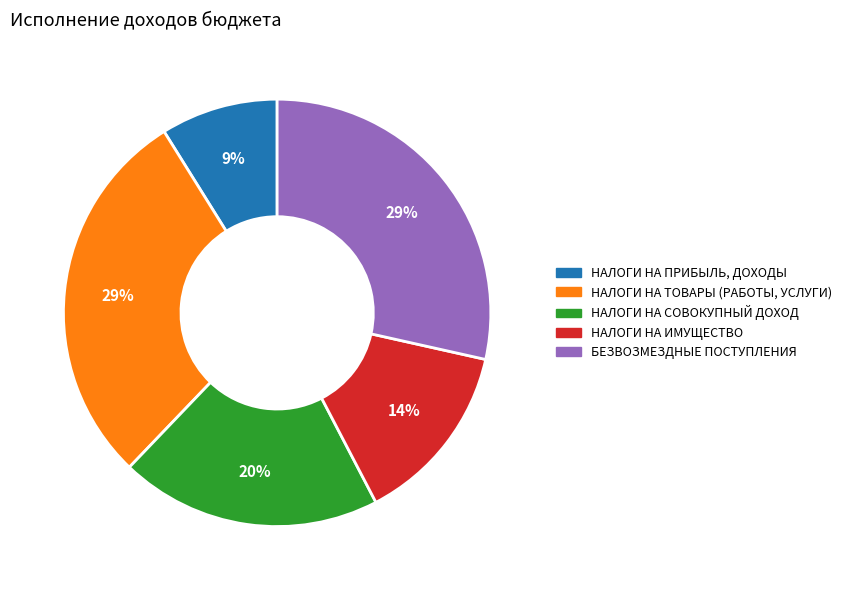

Is it true that НАЛОГИ НА ПРИБЫЛЬ, ДОХОДЫ is 2% of the pie?

False